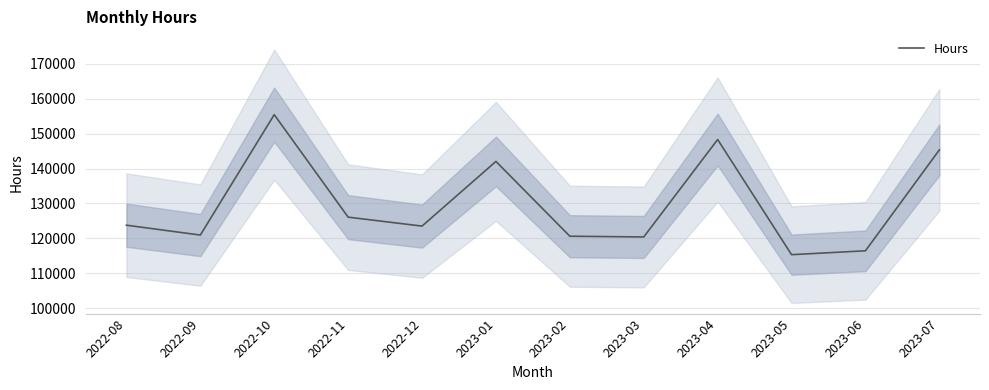

At which category does the data reach its first local valley?

2022-09